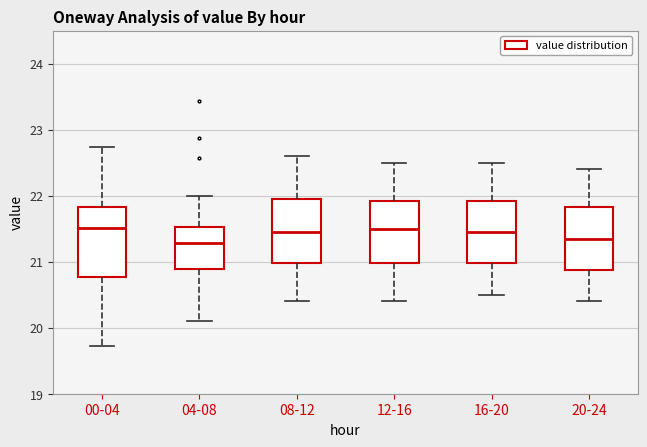

Reading left to right, read every box against the y-axis: the position of its median line, the range the box covers, and the ends of its whiskers. The values are not printed on the chart, so give them approximately, as read against the axis.

00-04: median 21.5, box 20.8 to 21.8, whiskers 19.7 to 22.7
04-08: median 21.3, box 20.9 to 21.5, whiskers 20.1 to 22.0
08-12: median 21.5, box 21.0 to 22.0, whiskers 20.4 to 22.6
12-16: median 21.5, box 21.0 to 21.9, whiskers 20.4 to 22.5
16-20: median 21.5, box 21.0 to 21.9, whiskers 20.5 to 22.5
20-24: median 21.4, box 20.9 to 21.8, whiskers 20.4 to 22.4